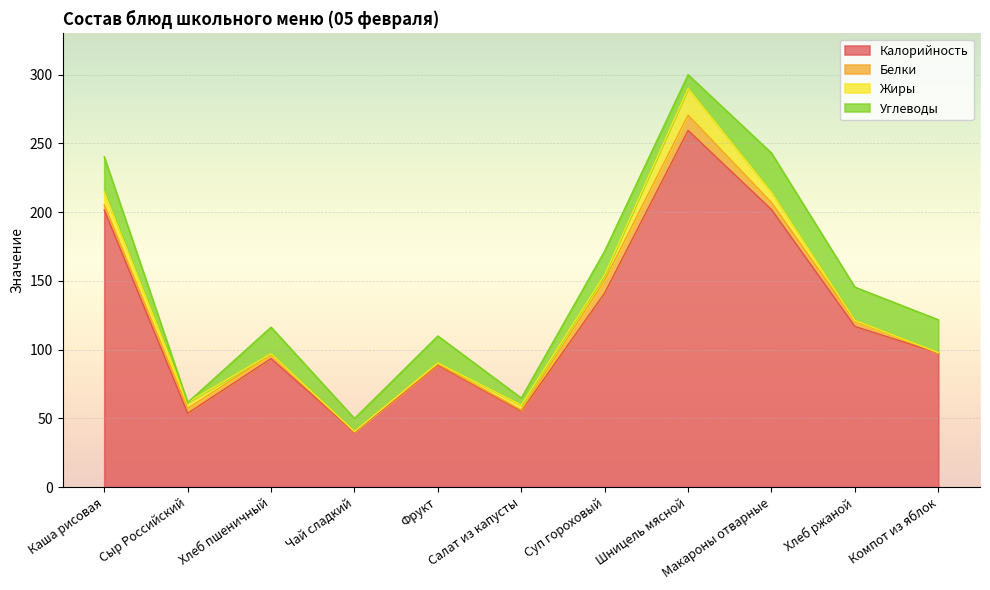

Rank the series by their maximum value, from lowest to highest.

Белки, Жиры, Углеводы, Калорийность